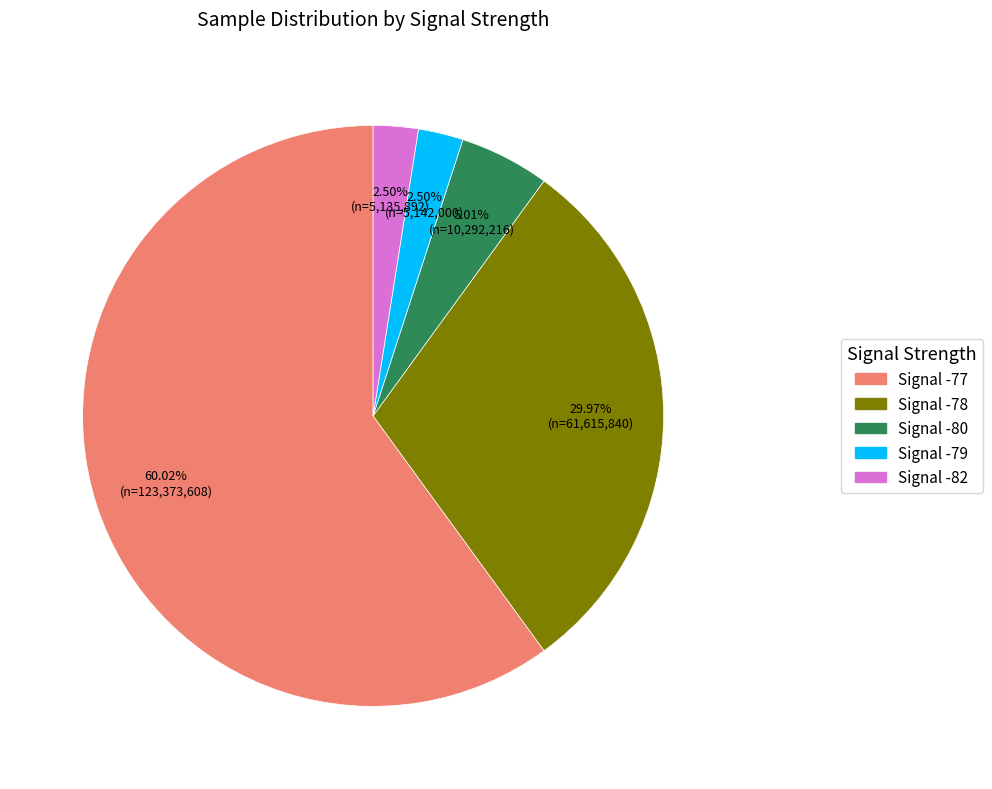

Does any single category account for the majority?

Yes